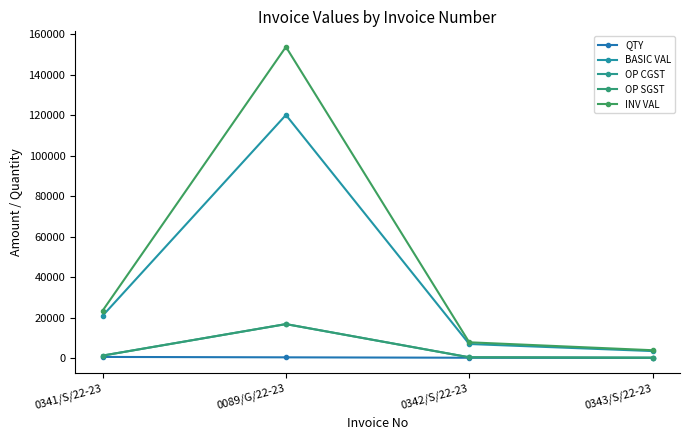

Is this an area chart (filled region under the line)?

No